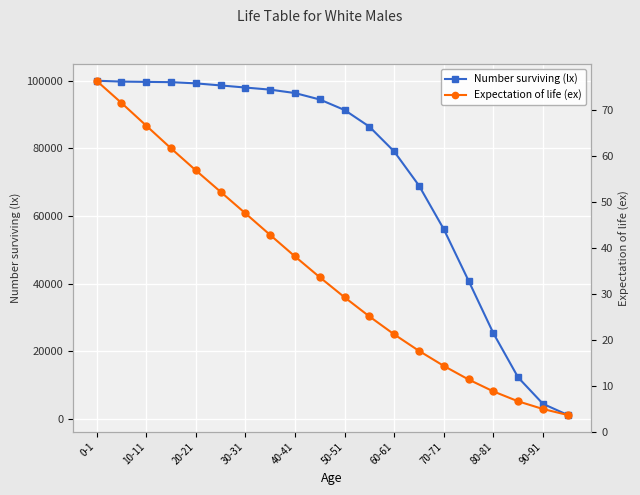

What is the highest value of the Number surviving (lx) series?

100000